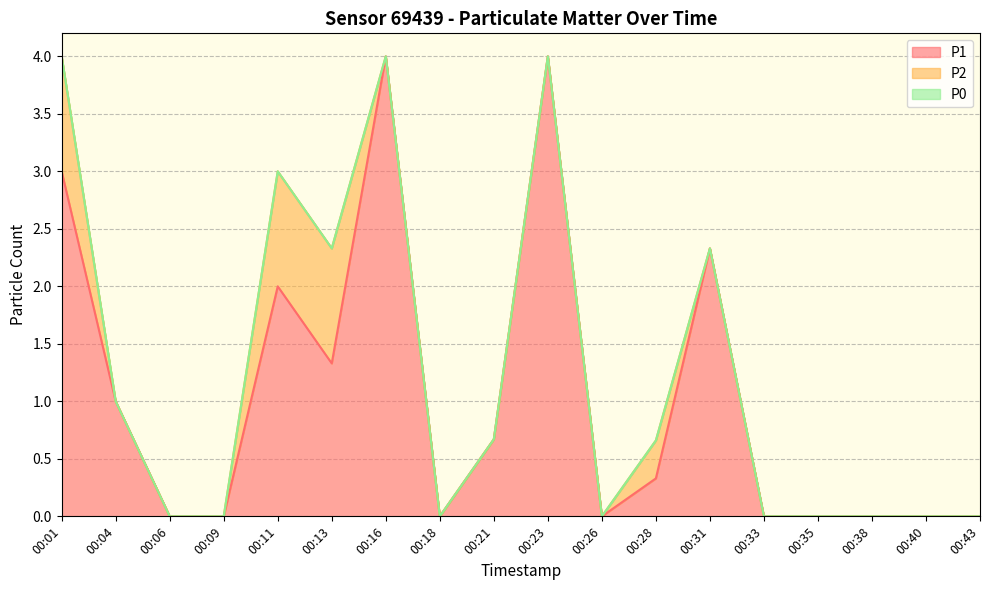

What are all the series names shown in the legend?

P1, P2, P0